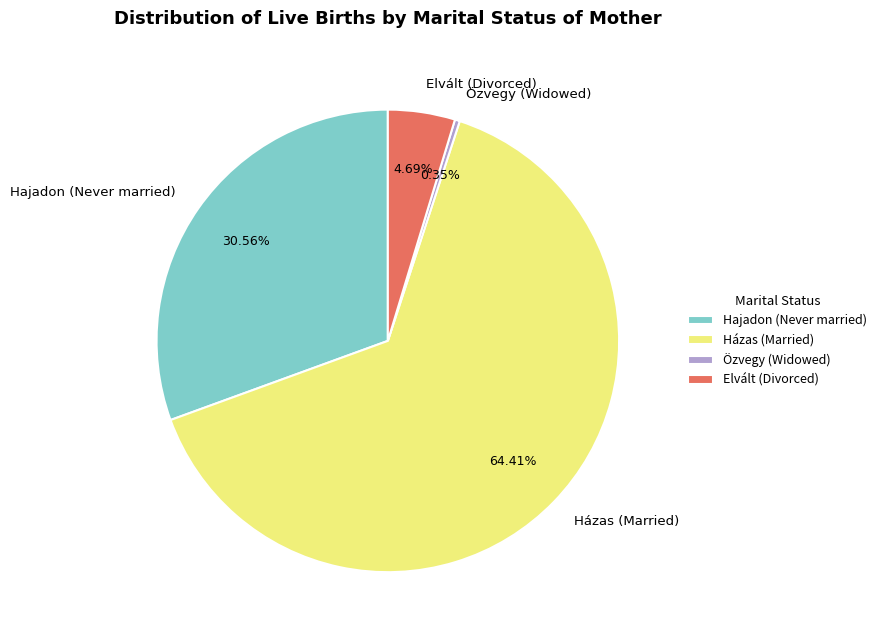

Which slice is the smallest?

Özvegy (Widowed)